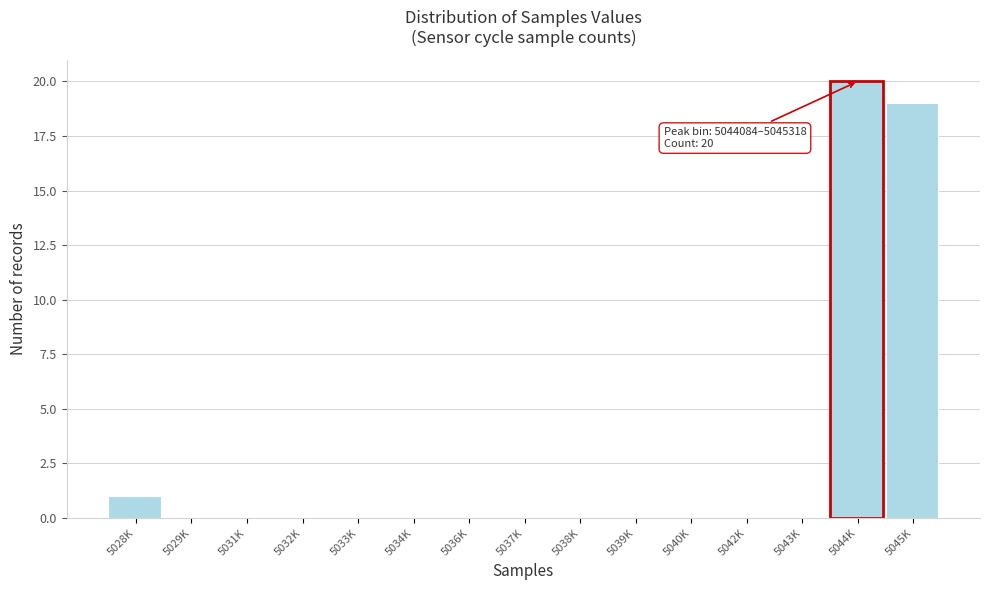

Reading left to right, list all the values displayed in this chart.

5028K=1	5029K=0	5031K=0	5032K=0	5033K=0	5034K=0	5036K=0	5037K=0	5038K=0	5039K=0	5040K=0	5042K=0	5043K=0	5044K=20	5045K=19